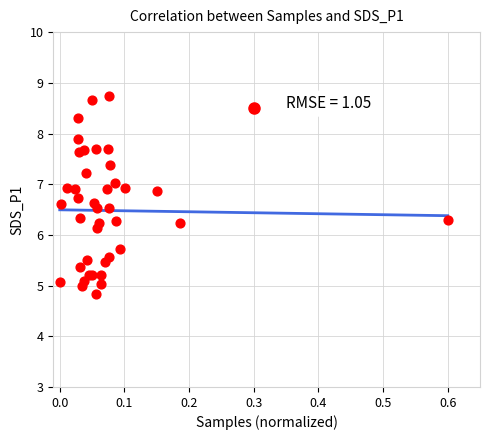

What Y value in the scatter plot is closest to 6?

6.1